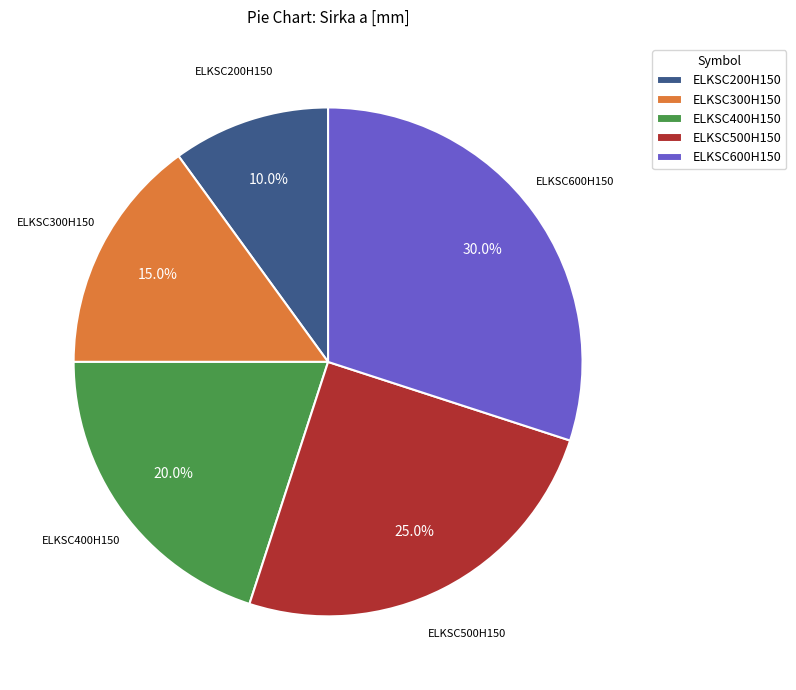

Does ELKSC200H150 represent more than half of the total?

No